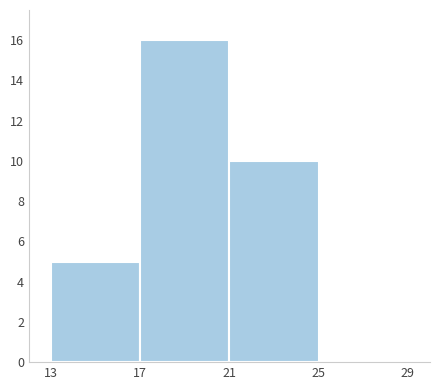

Reading left to right, list every bar in this chart as the range it spans on the x-axis followed by its height. The values are not printed on the chart, so give them approximately, as read against the axis.

13 to 17: 5
17 to 21: 16
21 to 25: 10
25 to 29: 0